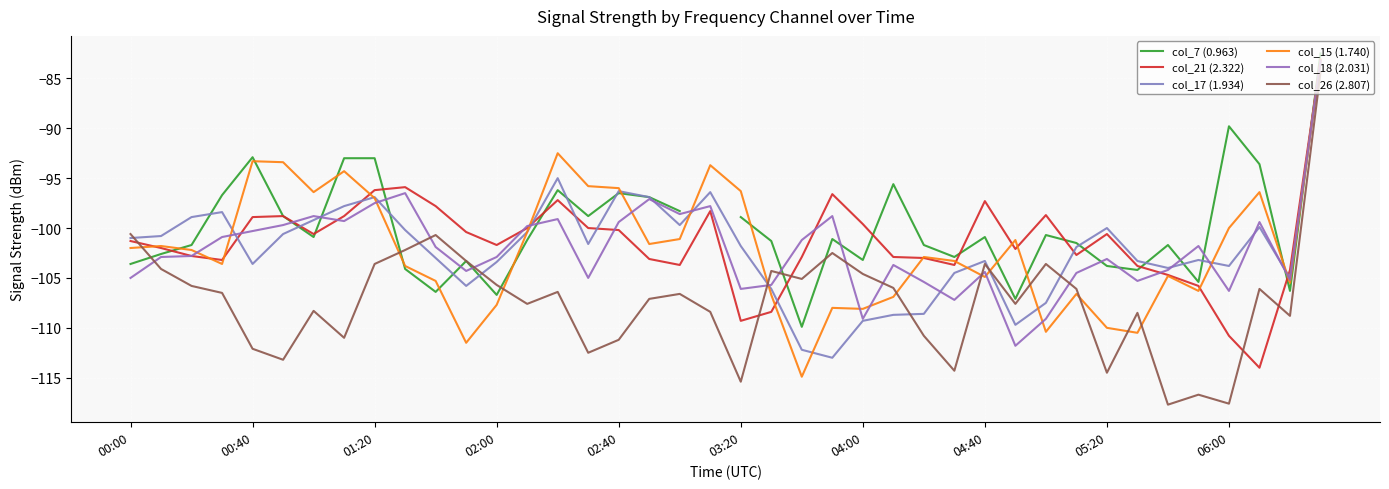

What is the sum of all col_15 (1.740) values?

-4080.2